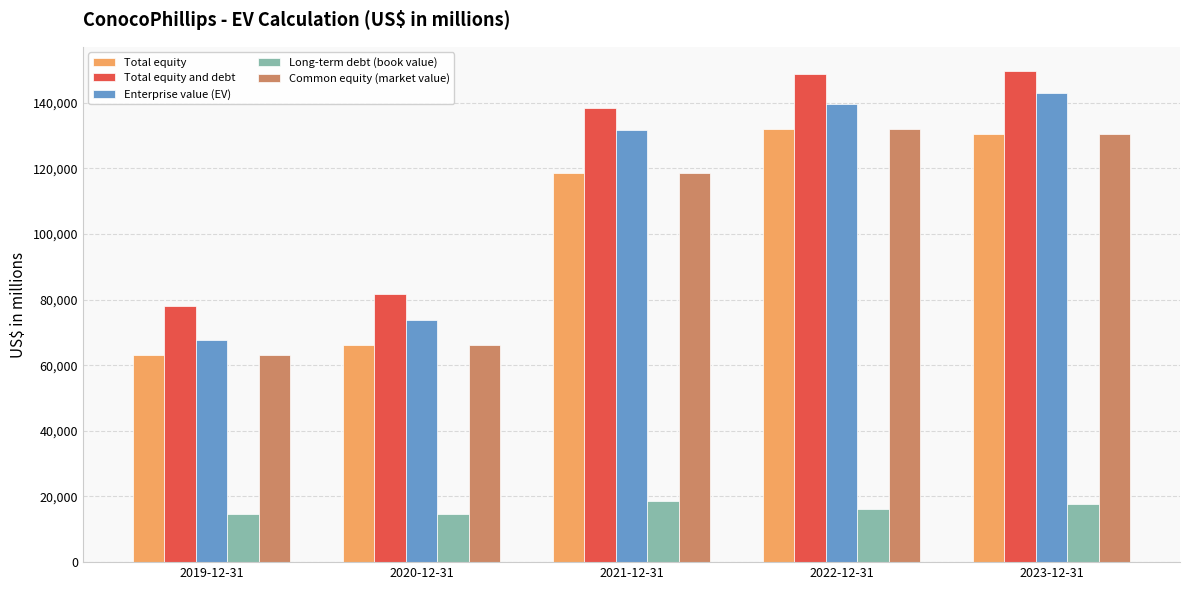

At how many categories does at least one series exceed 32685?

5